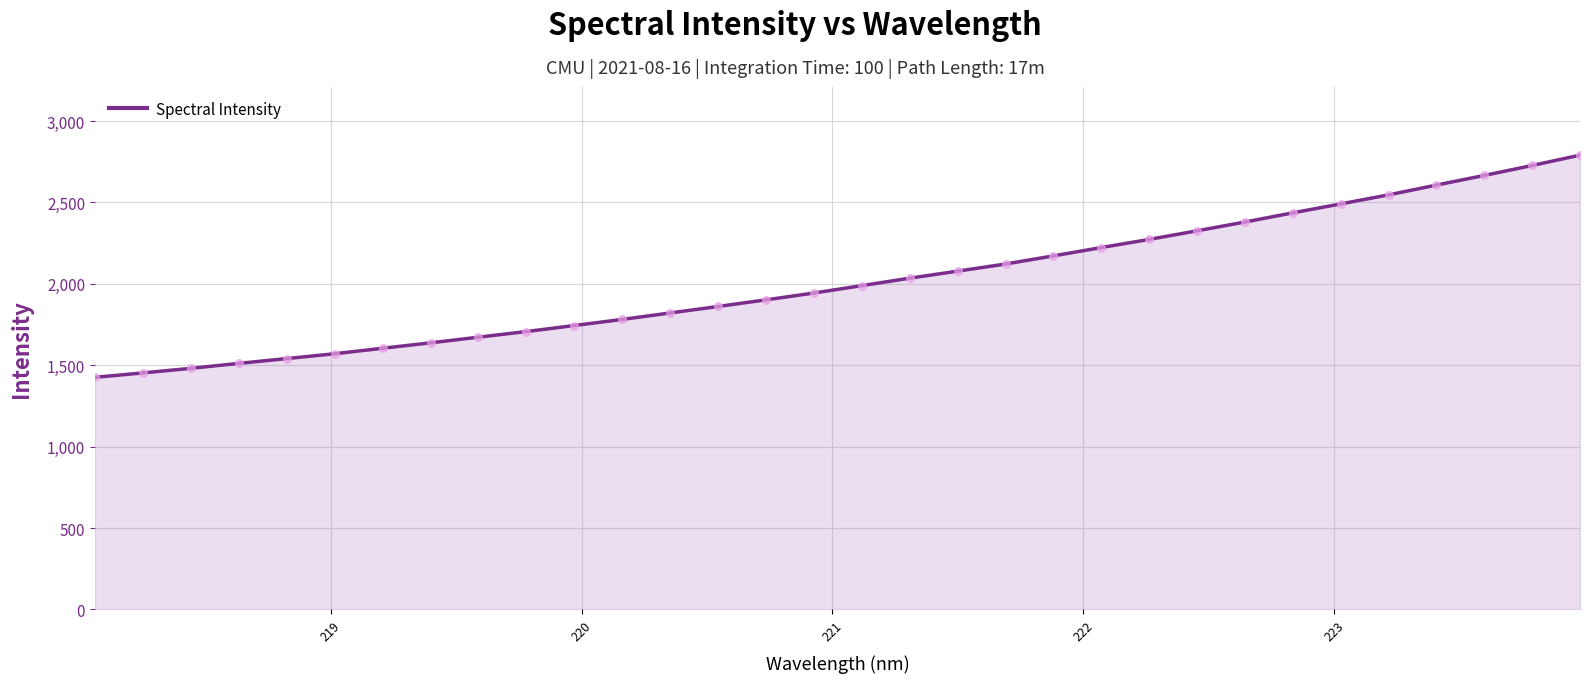

What is the greatest value displayed?

2790.9